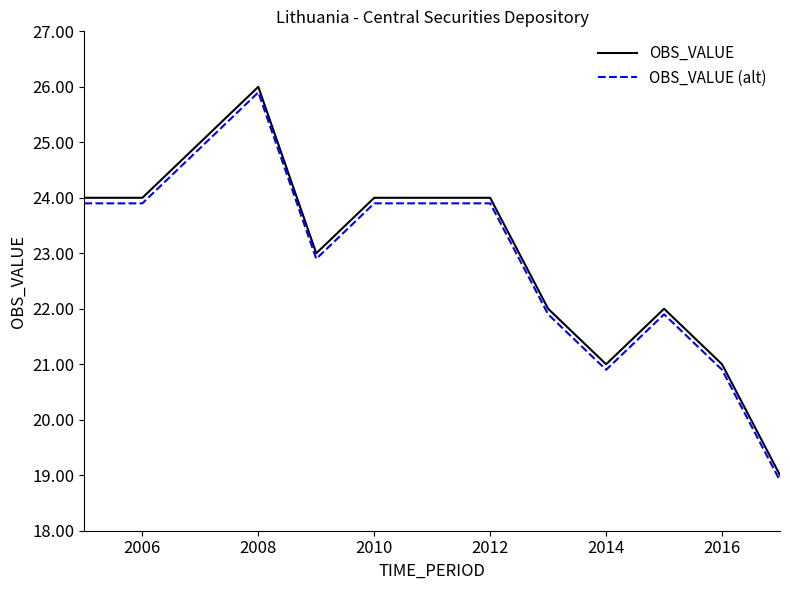

What is the greatest value displayed?

26.0